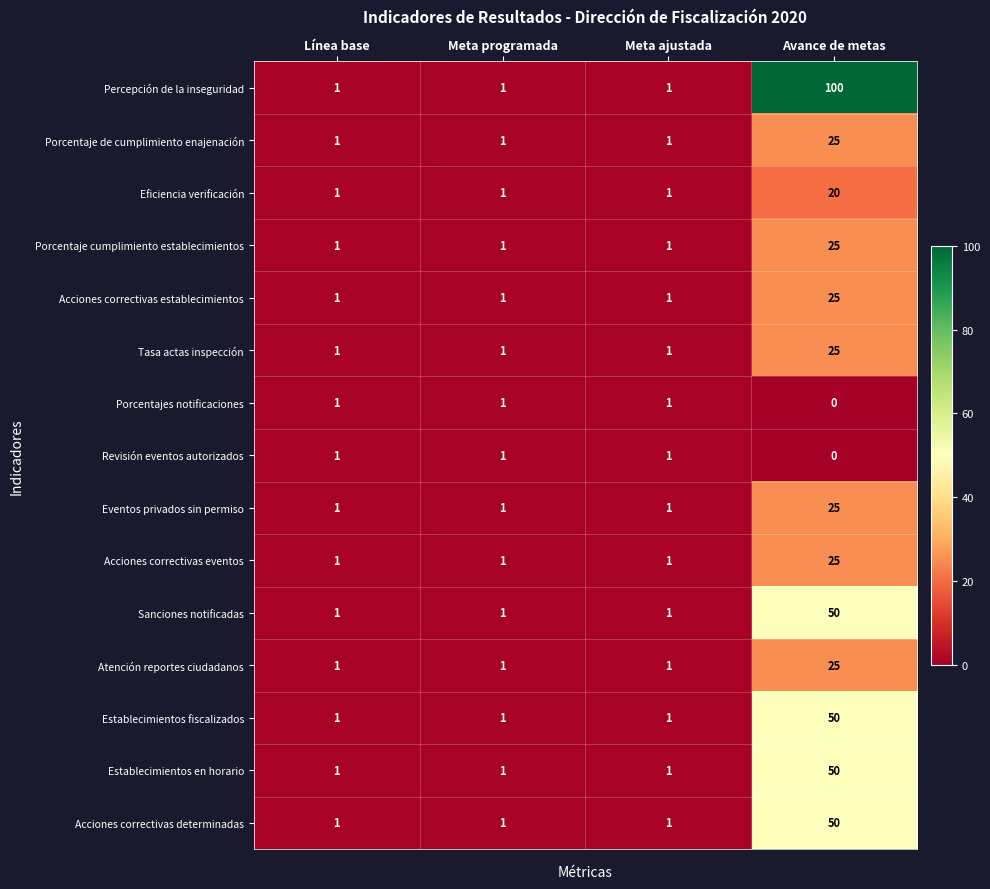

What is the maximum value for Sanciones notificadas?

50